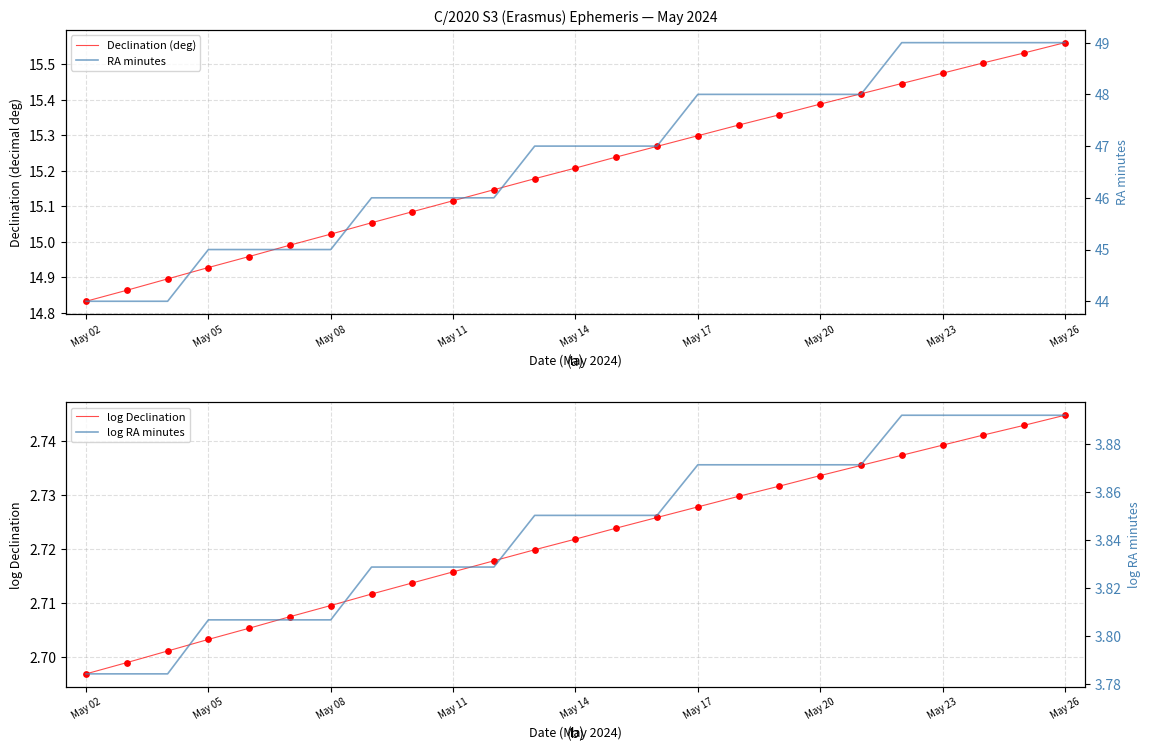

At which label does log Declination reach its minimum?

May 02